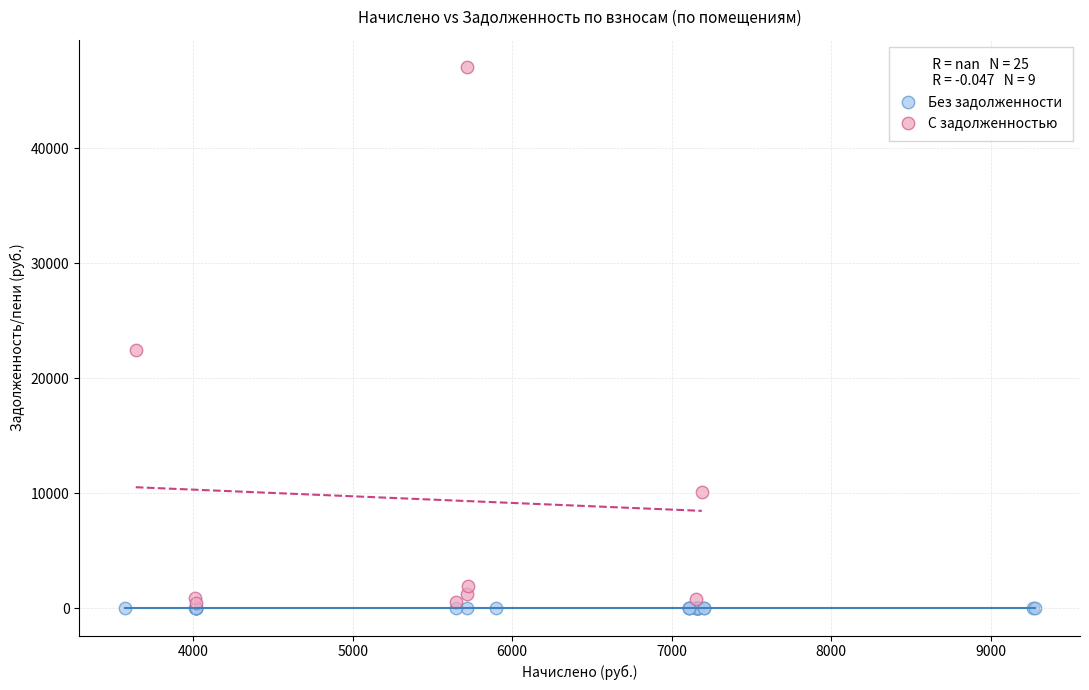

Which series contains the highest Y value?

С задолженностью